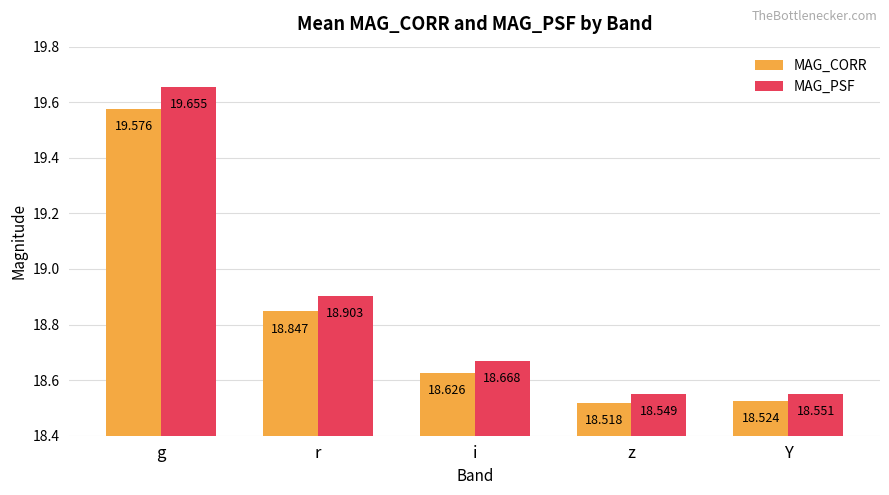

Which series has the largest range (max minus min)?

MAG_PSF